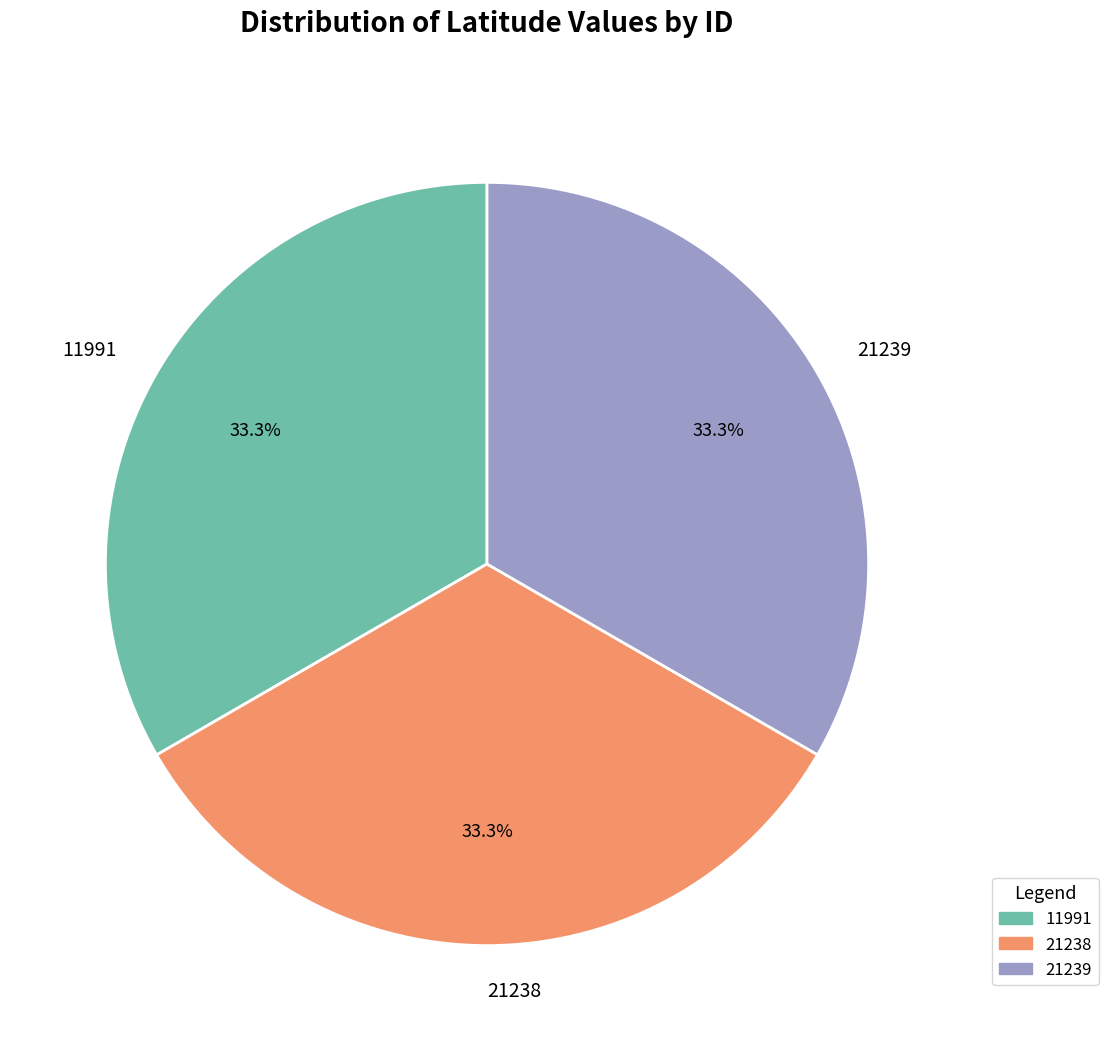

How many segments does this pie chart have?

3